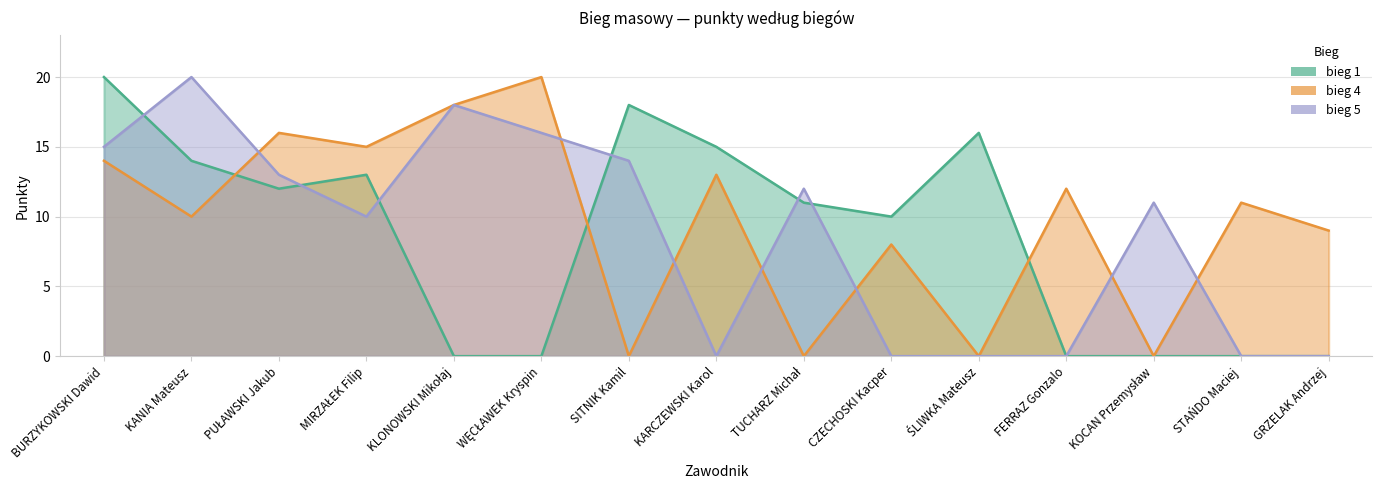

What is the average value of the bieg 1 series?

8.6